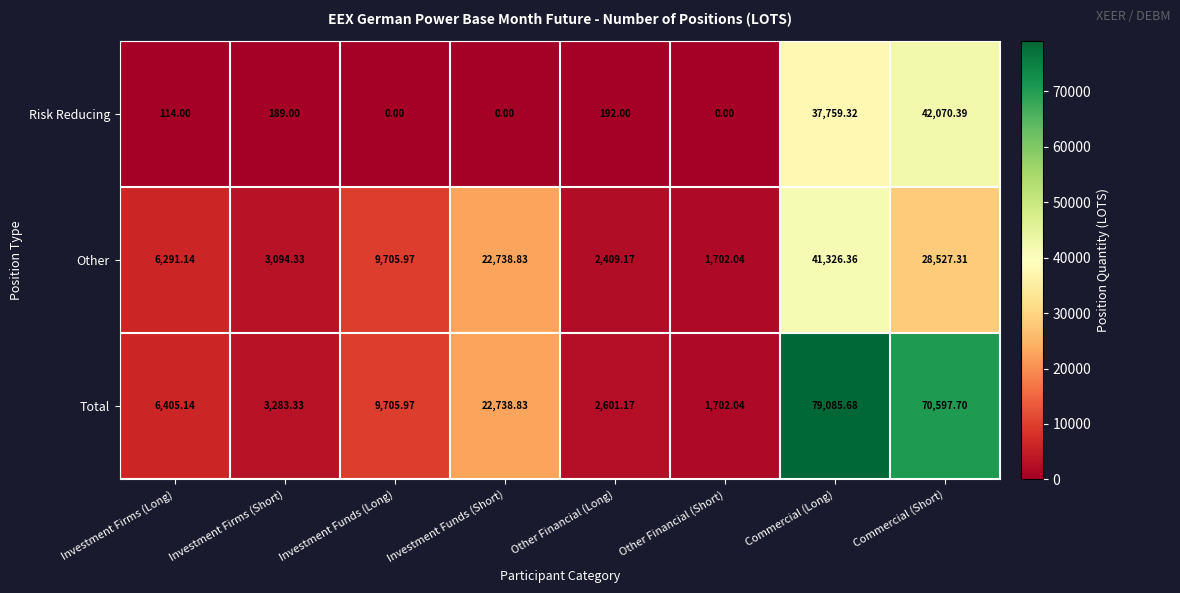

Which series has the widest spread of values?

Total